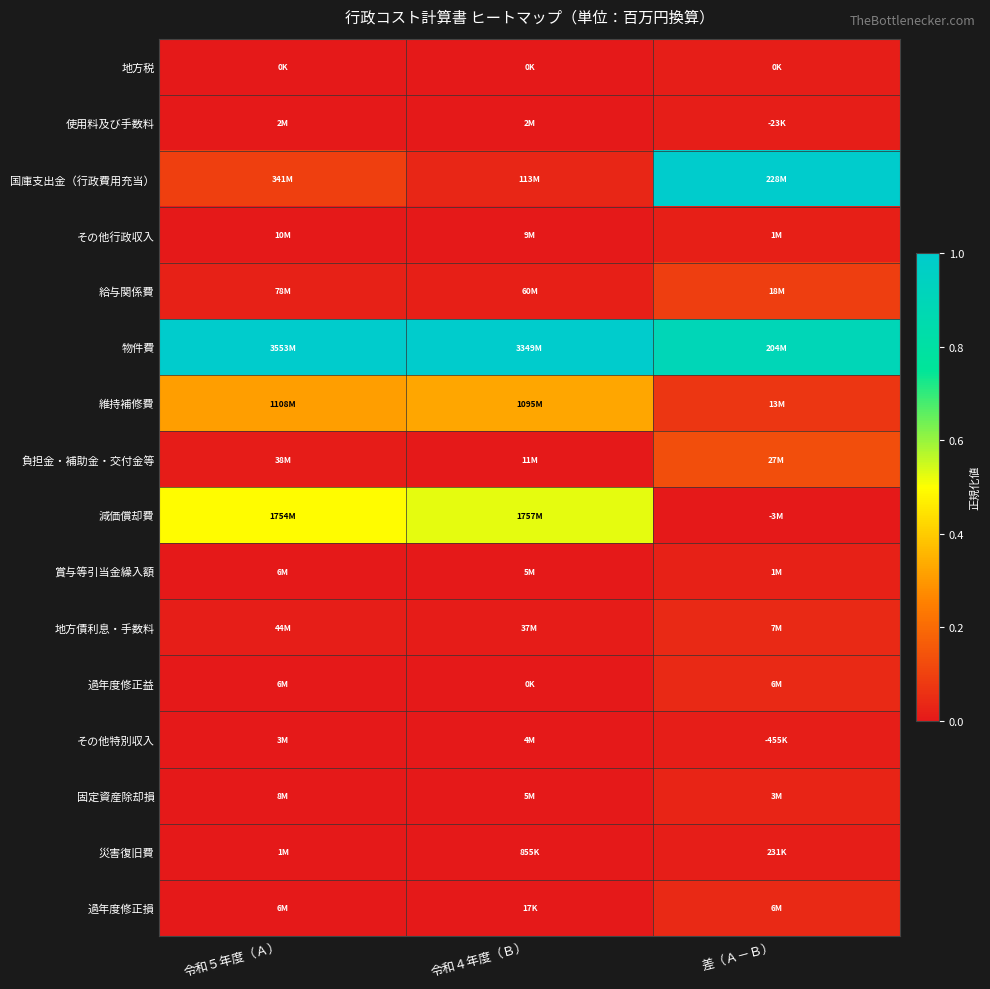

At how many categories does at least one series exceed 0?

3